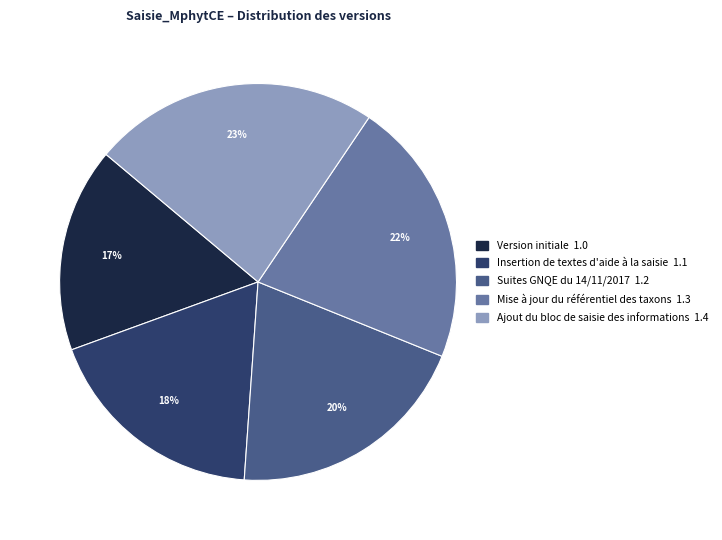

To the nearest percent, what is the average slice percentage?

20%